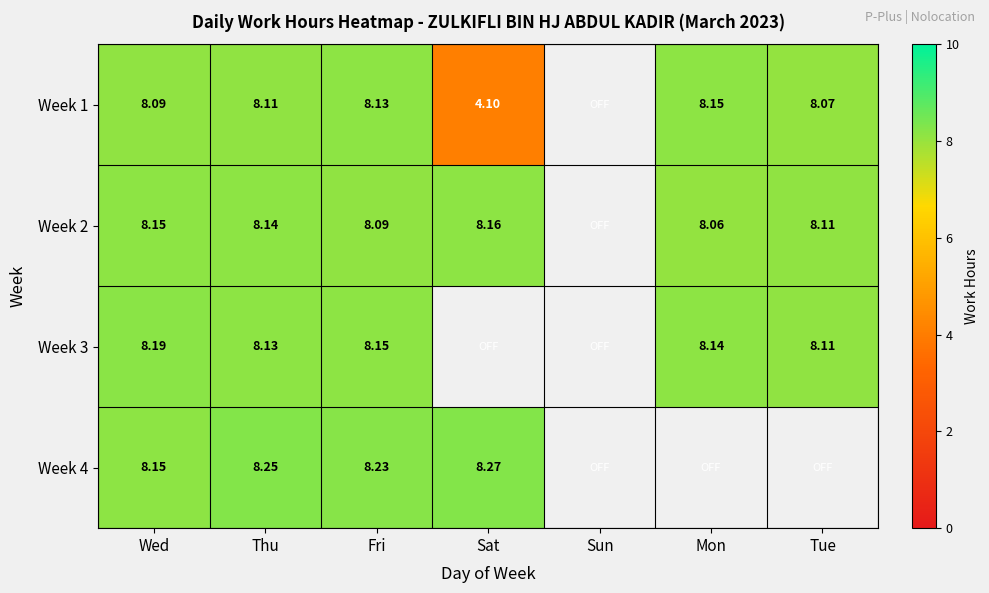

What is the smallest value displayed?

4.1